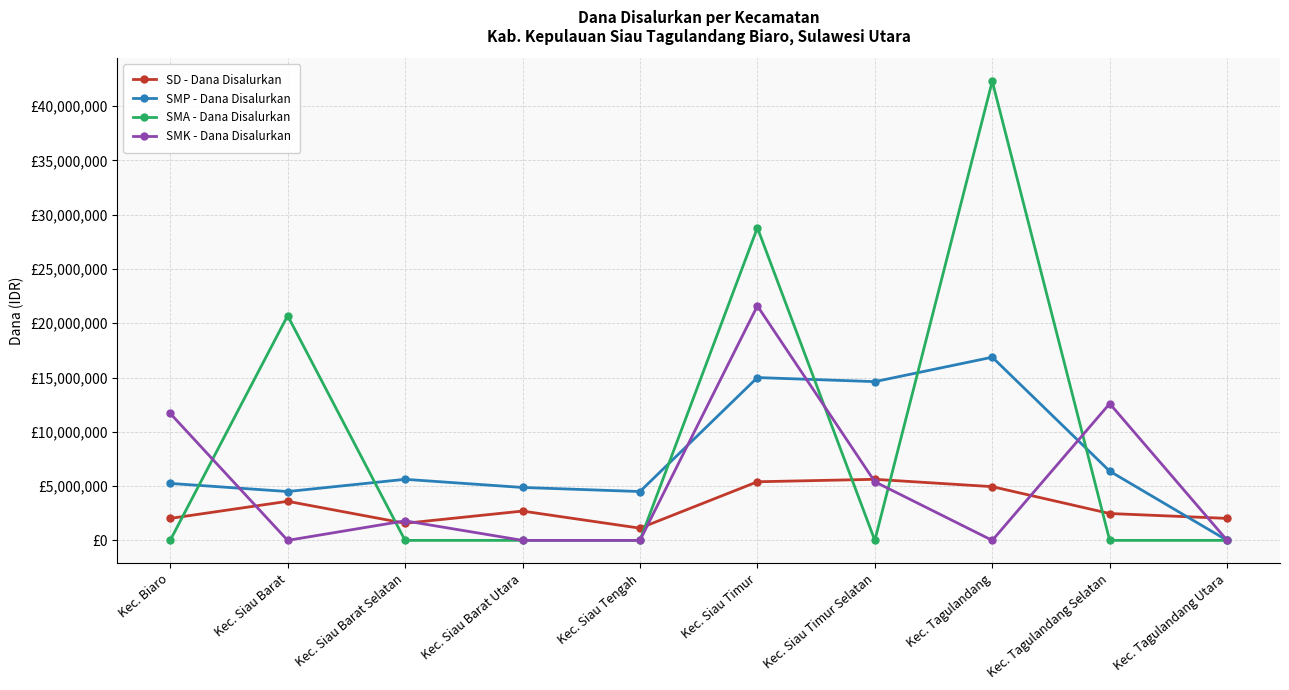

At which category is the sum across all series the highest?

Kec. Siau Timur